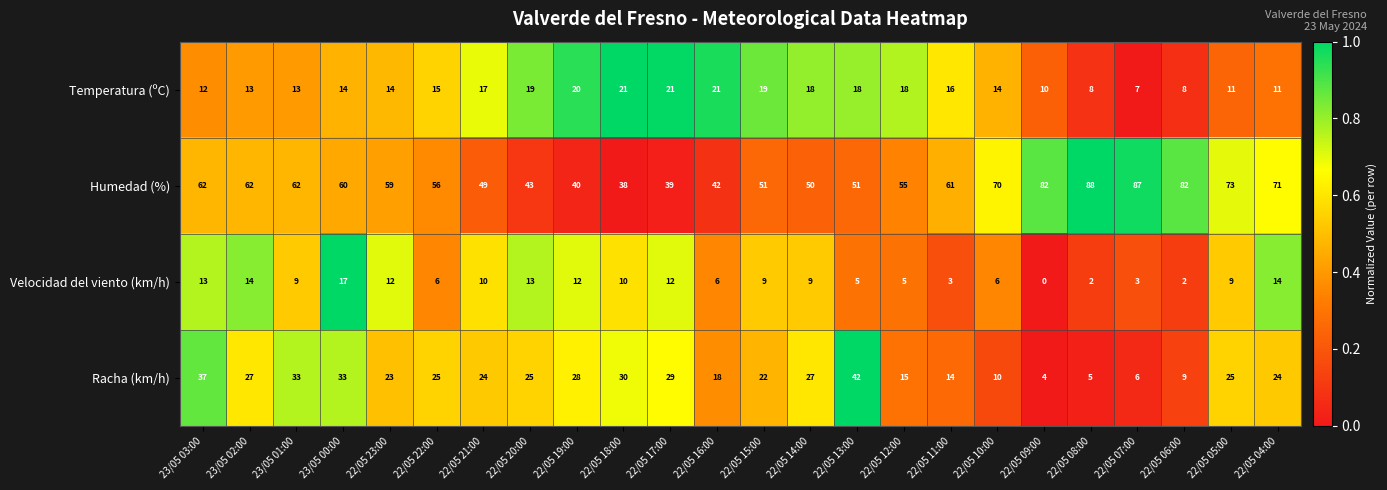

What is the difference between the second highest and minimum values in the Humedad (%) series?

49